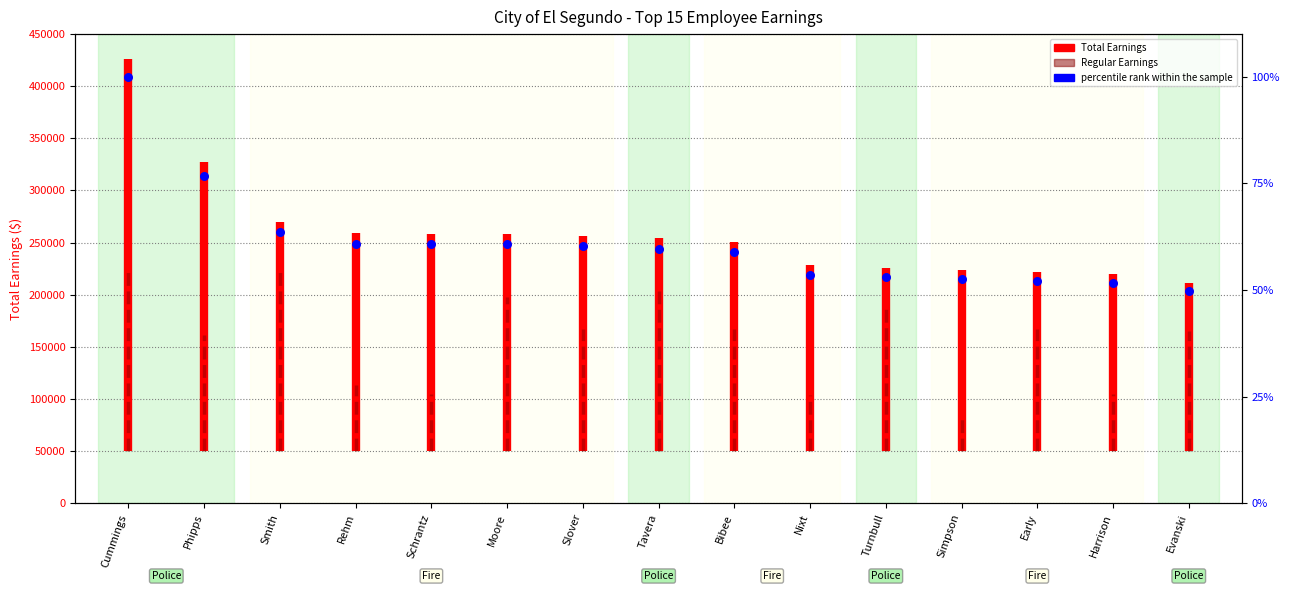

What is the change in value from Phipps to Nixt?

-23.2